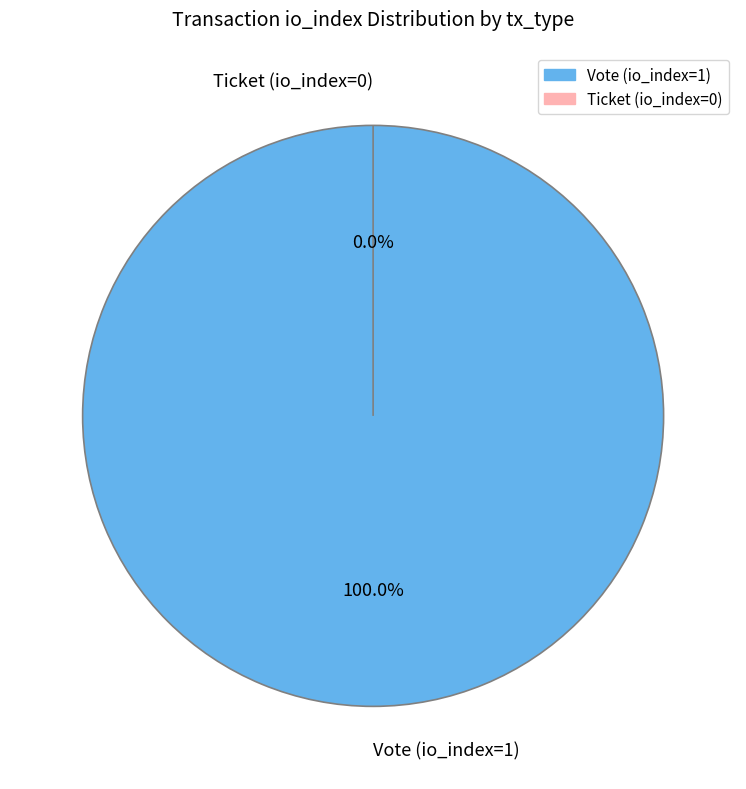

To the nearest percent, what is the difference between the Vote (io_index=1) and Ticket (io_index=0) slice percentages?

100%